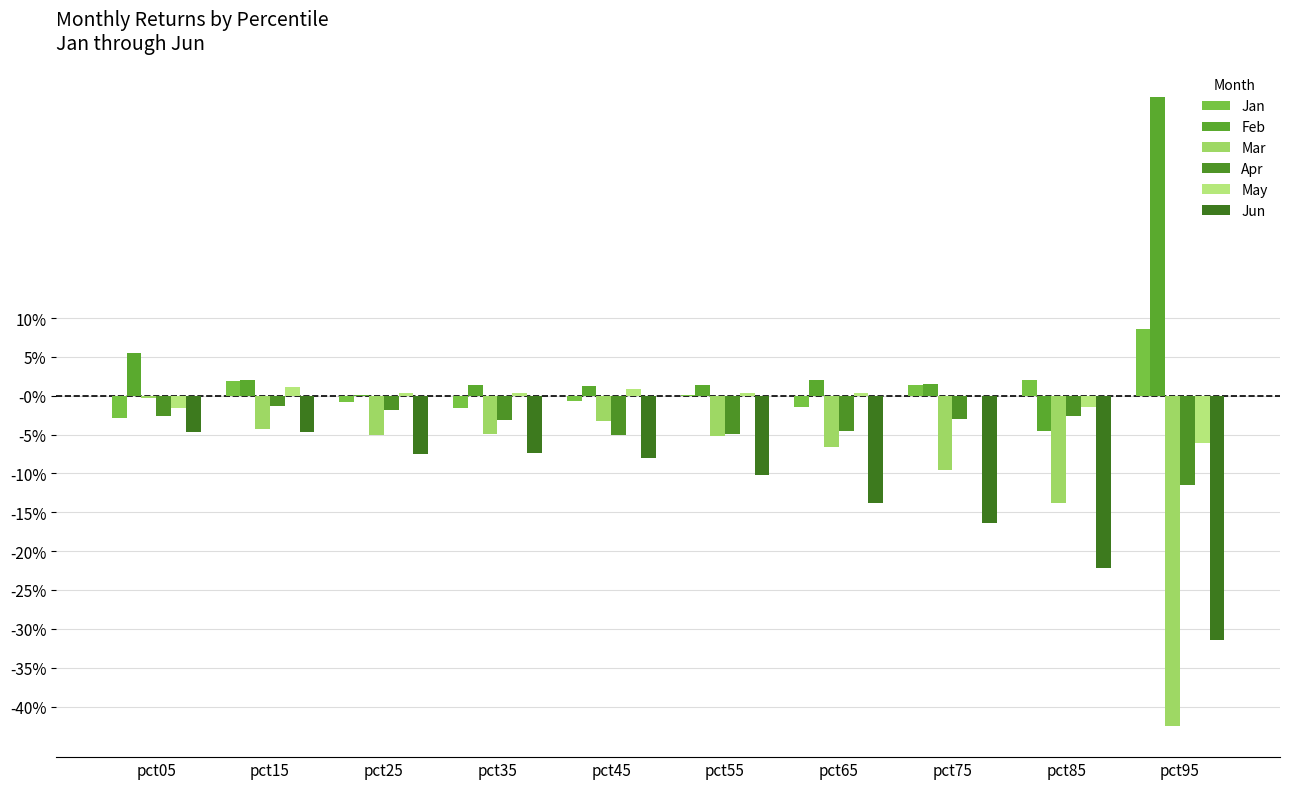

Reading left to right, list all the values displayed in this chart.

Jan: pct05=-0.0	pct15=0.0	pct25=-0.0	pct35=-0.0	pct45=-0.0	pct55=0.0	pct65=-0.0	pct75=0.0	pct85=0.0	pct95=0.1
Feb: pct05=0.1	pct15=0.0	pct25=0.0	pct35=0.0	pct45=0.0	pct55=0.0	pct65=0.0	pct75=0.0	pct85=-0.0	pct95=0.4
Mar: pct05=-0.0	pct15=-0.0	pct25=-0.1	pct35=-0.0	pct45=-0.0	pct55=-0.1	pct65=-0.1	pct75=-0.1	pct85=-0.1	pct95=-0.4
Apr: pct05=-0.0	pct15=-0.0	pct25=-0.0	pct35=-0.0	pct45=-0.0	pct55=-0.0	pct65=-0.0	pct75=-0.0	pct85=-0.0	pct95=-0.1
May: pct05=-0.0	pct15=0.0	pct25=0.0	pct35=0.0	pct45=0.0	pct55=0.0	pct65=0.0	pct75=-0.0	pct85=-0.0	pct95=-0.1
Jun: pct05=-0.0	pct15=-0.0	pct25=-0.1	pct35=-0.1	pct45=-0.1	pct55=-0.1	pct65=-0.1	pct75=-0.2	pct85=-0.2	pct95=-0.3